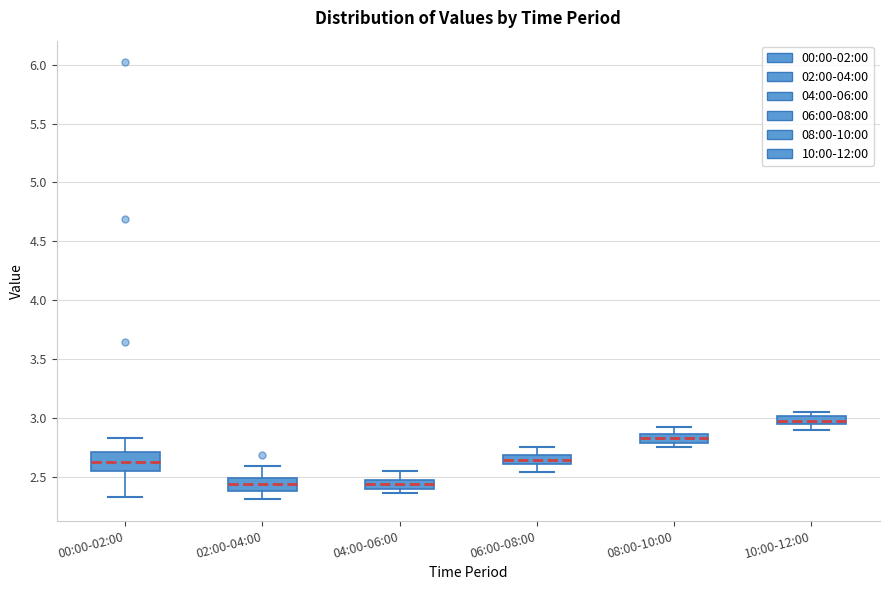

Which box has the highest median line?

10:00-12:00